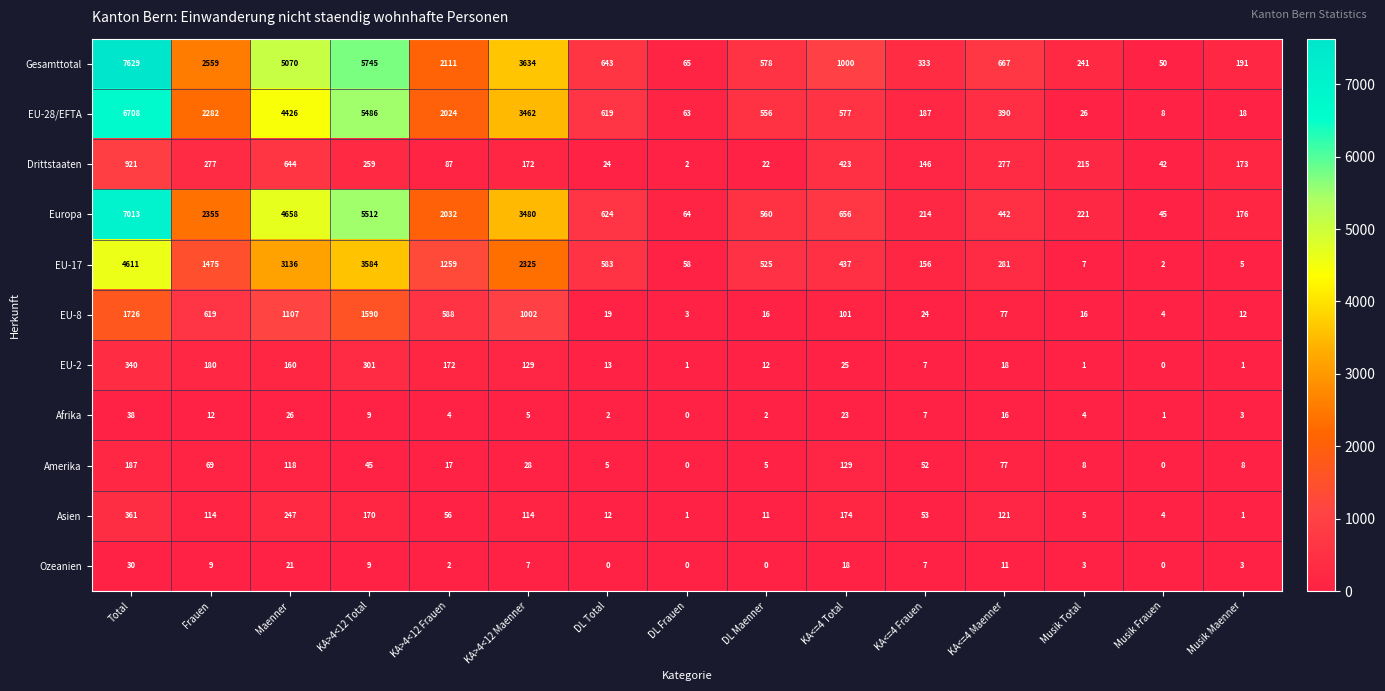

Which category has the lowest value in the EU-17 series?

Musik Frauen